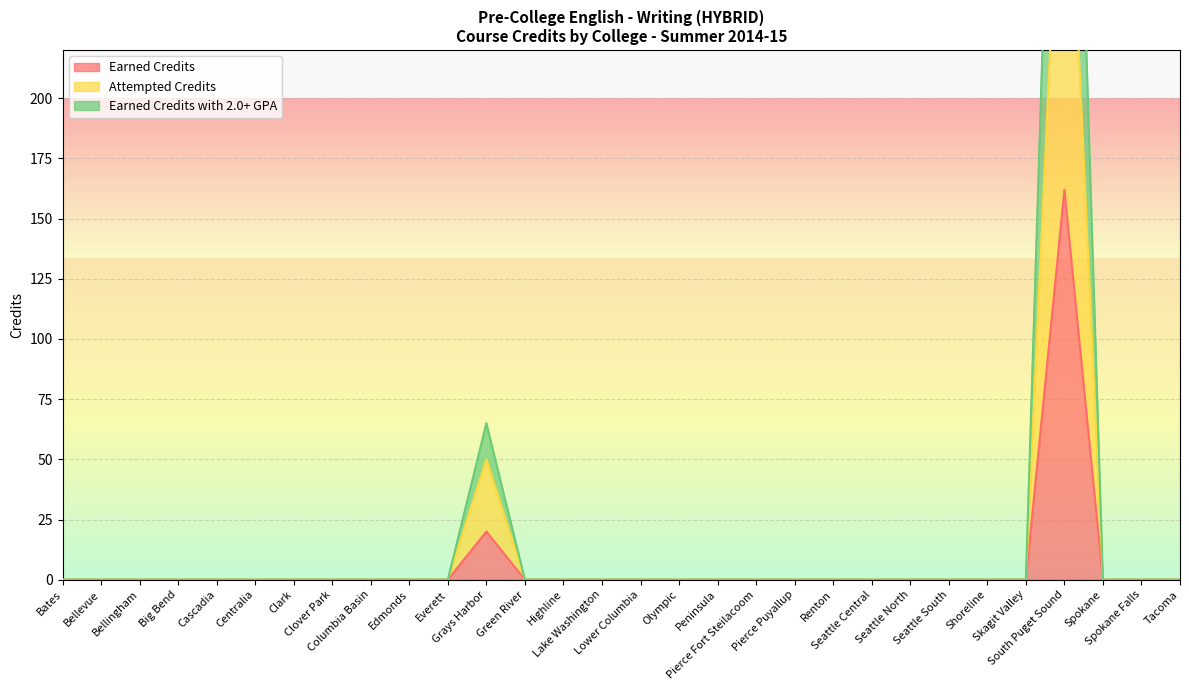

Reading left to right, extract all data points from this chart.

Earned Credits: 0	0	0	0	0	0	0	0	0	0	0	20	0	0	0	0	0	0	0	0	0	0	0	0	0	0	162	0	0	0
Attempted Credits: 0	0	0	0	0	0	0	0	0	0	0	50	0	0	0	0	0	0	0	0	0	0	0	0	0	0	350	0	0	0
Earned Credits with 2.0+ GPA: 0	0	0	0	0	0	0	0	0	0	0	65	0	0	0	0	0	0	0	0	0	0	0	0	0	0	512	0	0	0